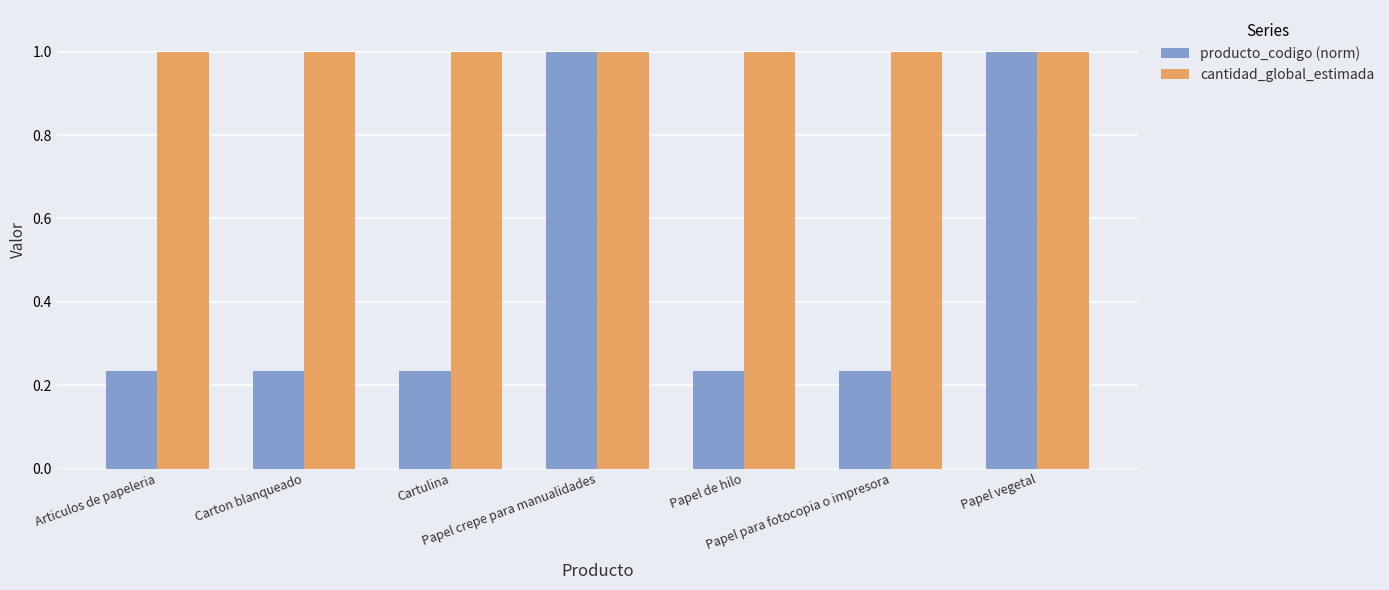

Rank the series by their average value, from highest to lowest.

cantidad_global_estimada, producto_codigo (norm)